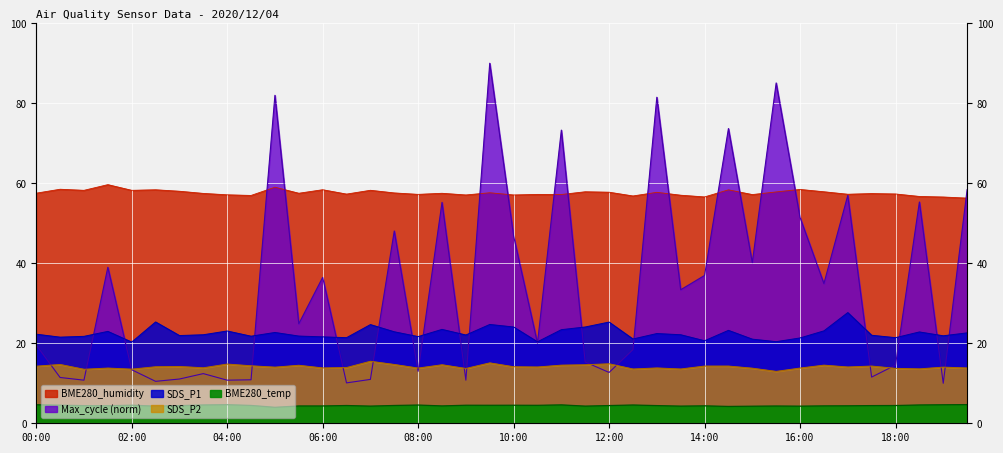

What is the approximate value of BME280_humidity at 14:30?

58.4